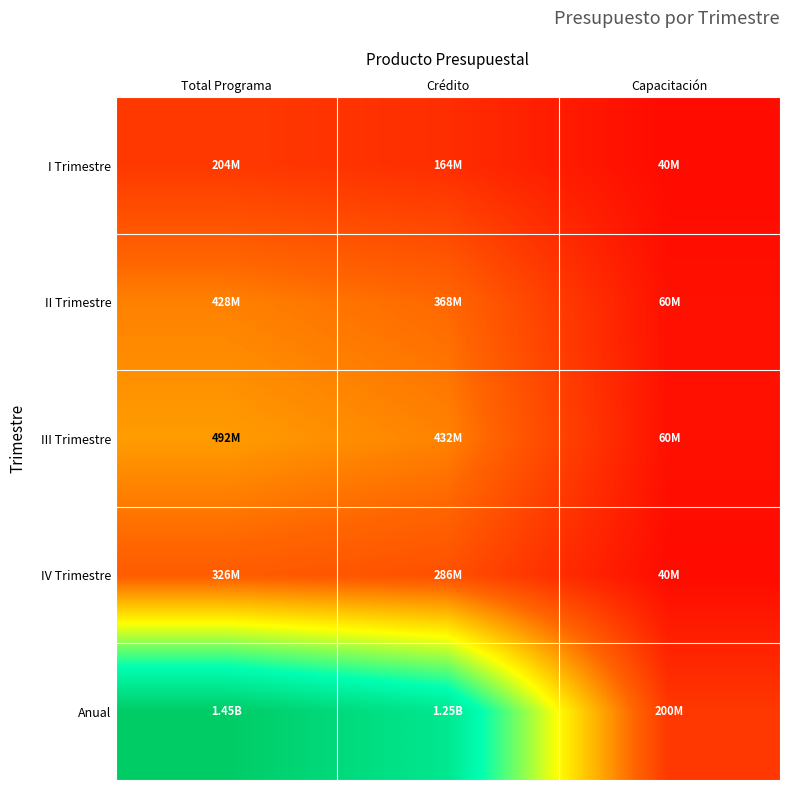

What is the greatest value displayed?

1.0